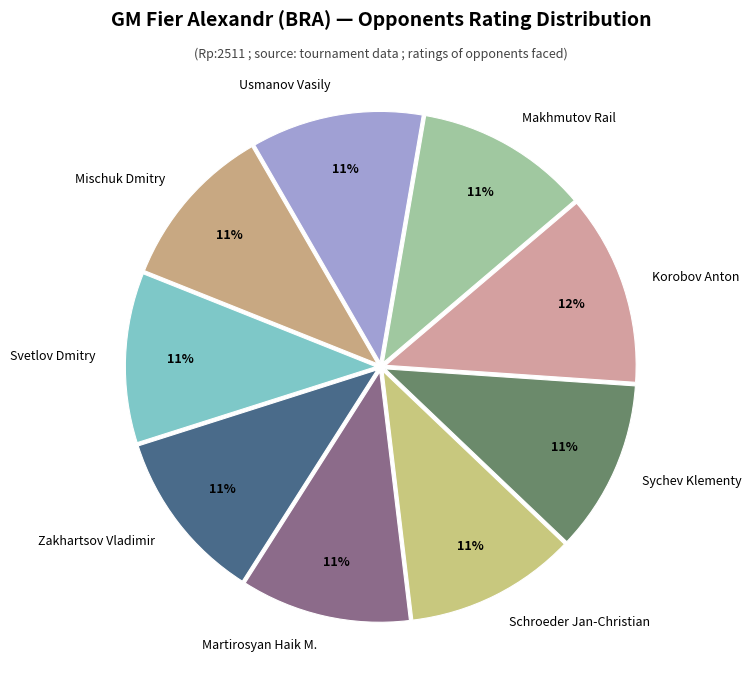

Combined, do Makhmutov Rail and Usmanov Vasily account for over 50%?

No